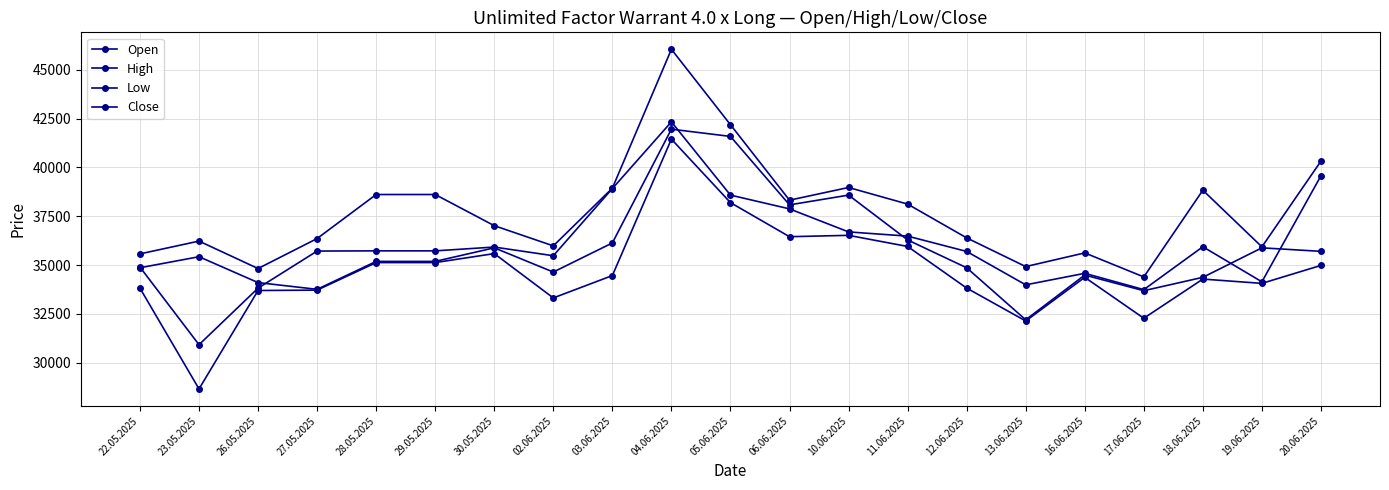

True or false: Open and High intersect in this chart.

False